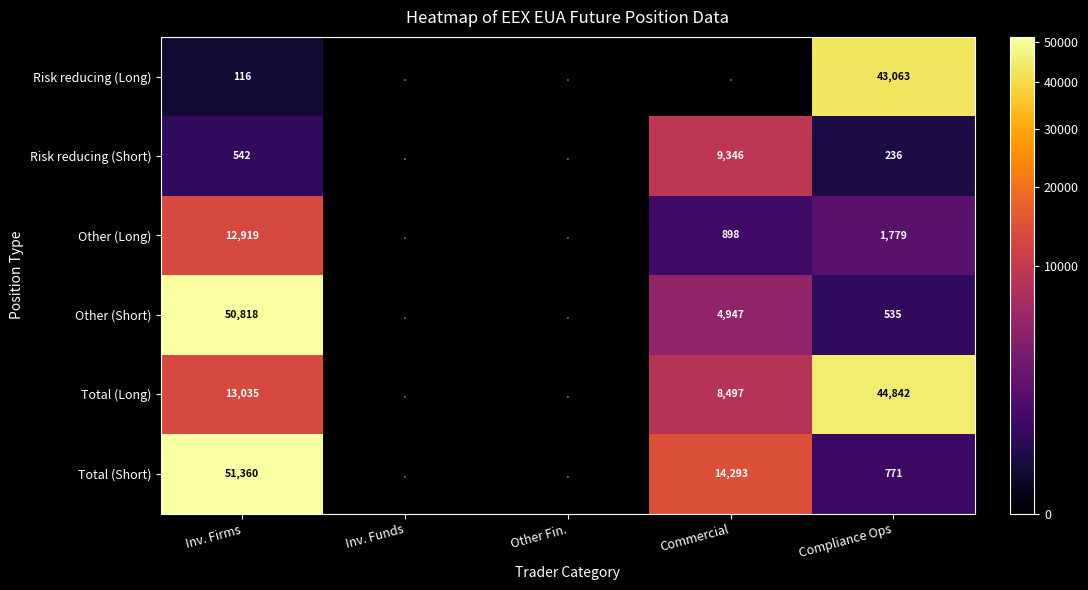

What is the difference between the highest and lowest values at Commercial?

14293